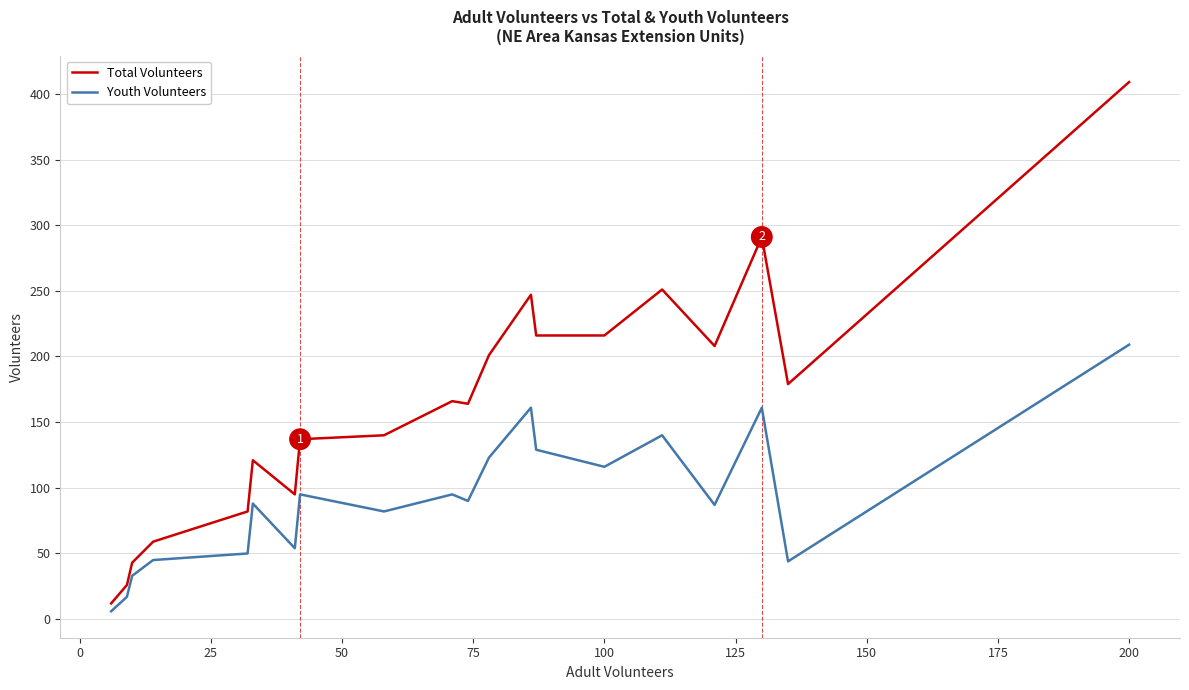

What is the average value of the Total Volunteers series?

163